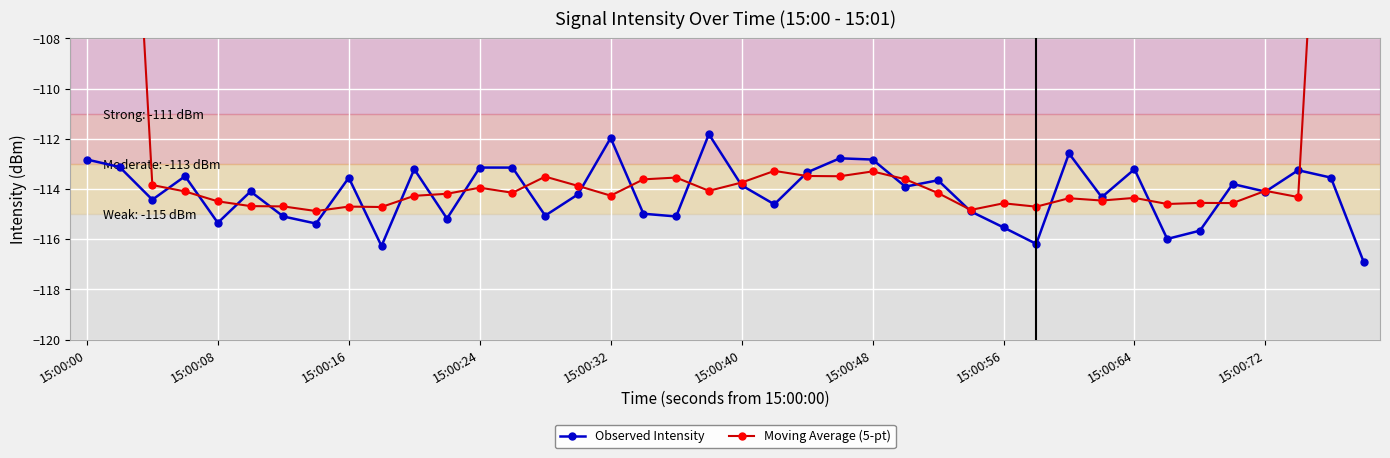

What is the maximum value for Observed Intensity?

-111.8